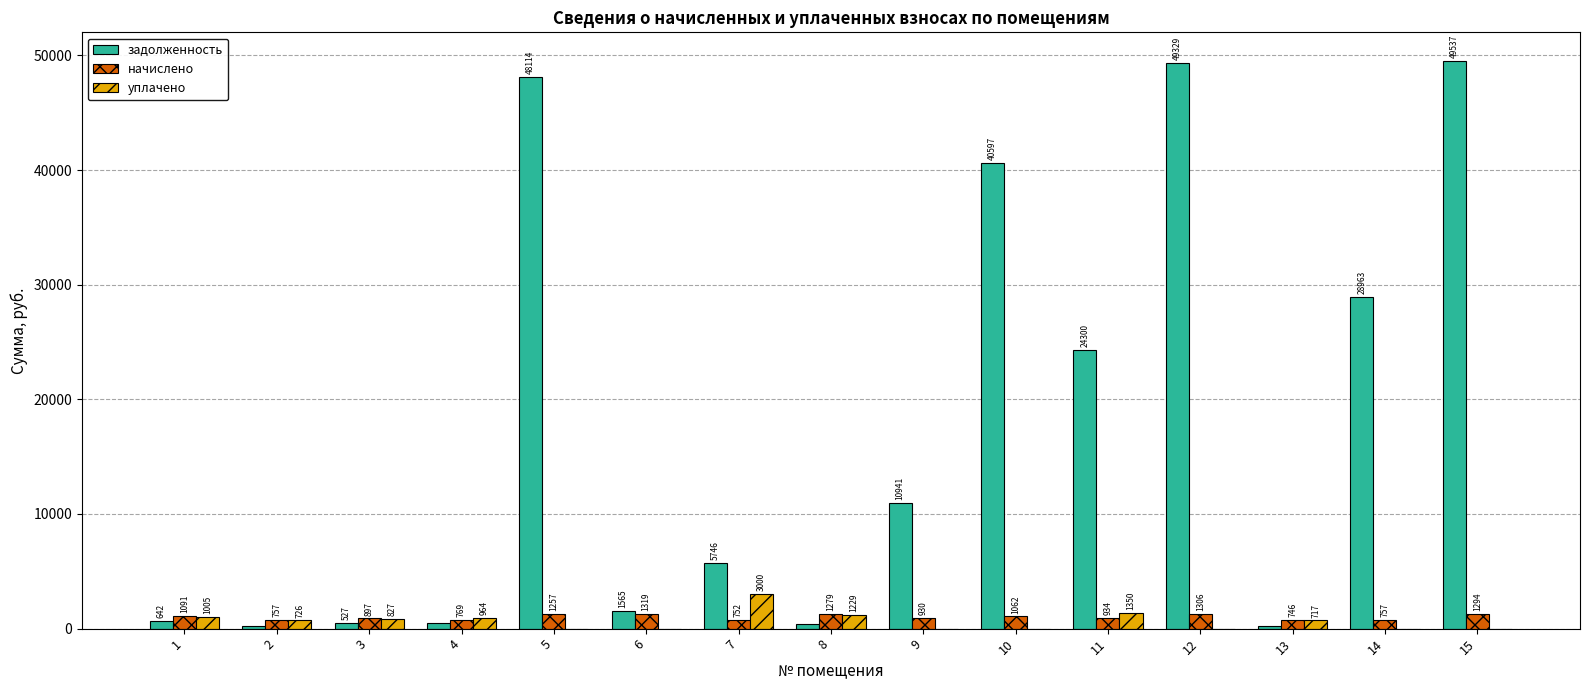

What is the maximum value for начислено?

1318.7